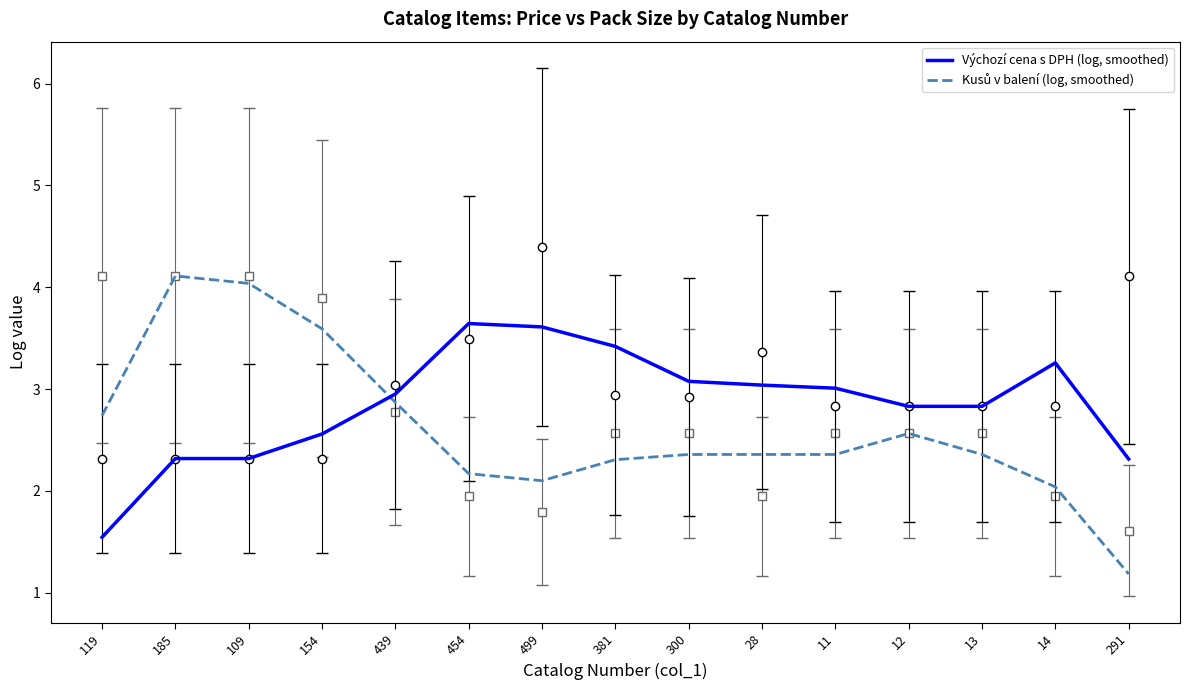

Is the value of Výchozí cena s DPH (log, smoothed) at 300 greater than the value of Kusů v balení (log, smoothed) at 154?

No